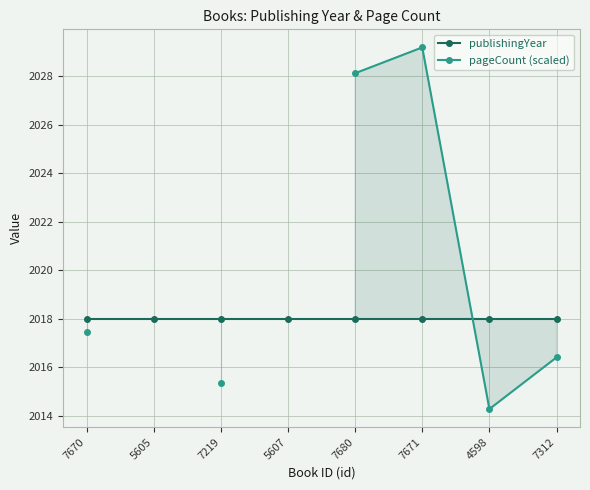

What is the label of the 7th point from the right?

5605